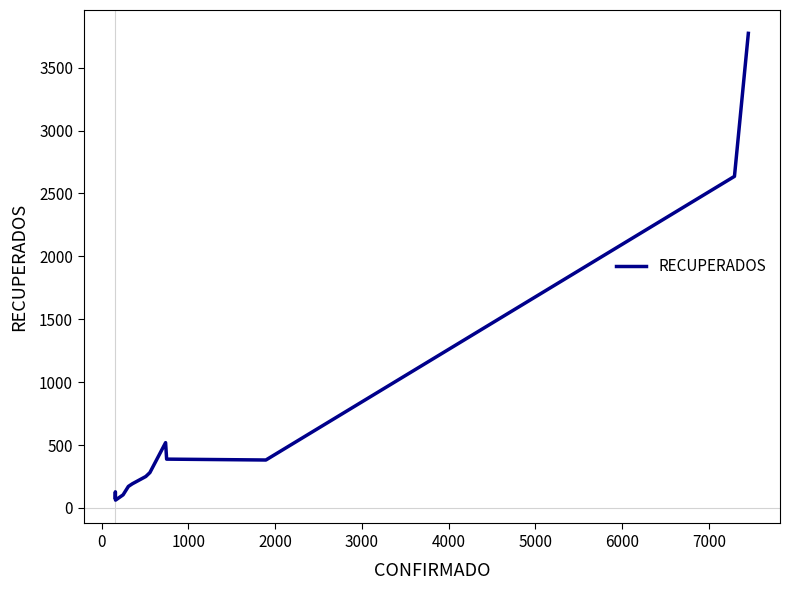

What is the difference between the maximum and minimum values?

3711